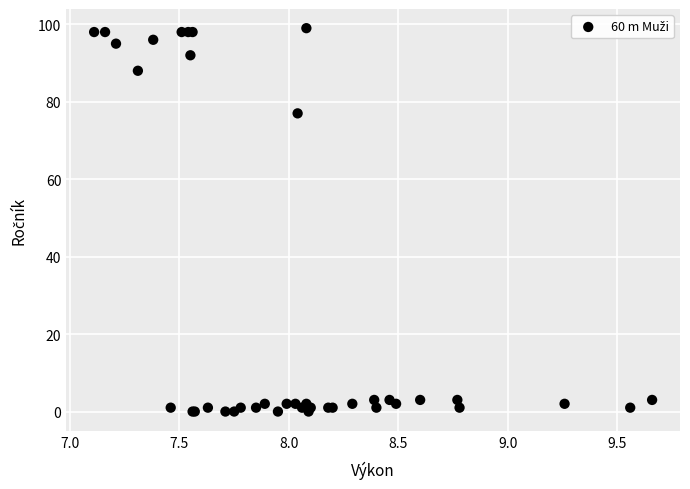

What Y value in the scatter plot is closest to 49?

77